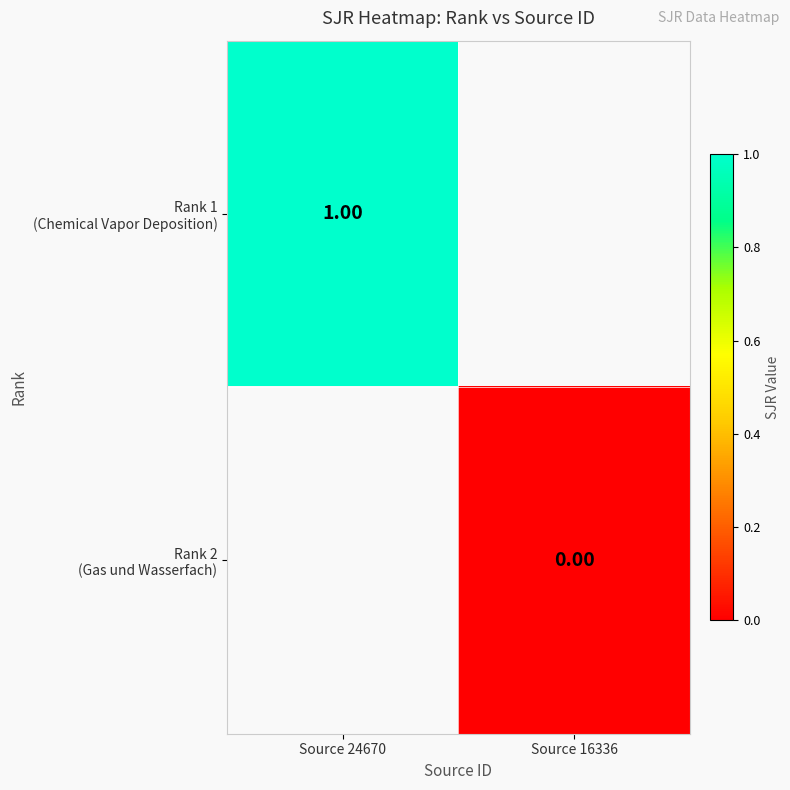

Rank the categories by Rank 1 (Chemical Vapor Deposition) value from lowest to highest.

Source 24670, Source 16336